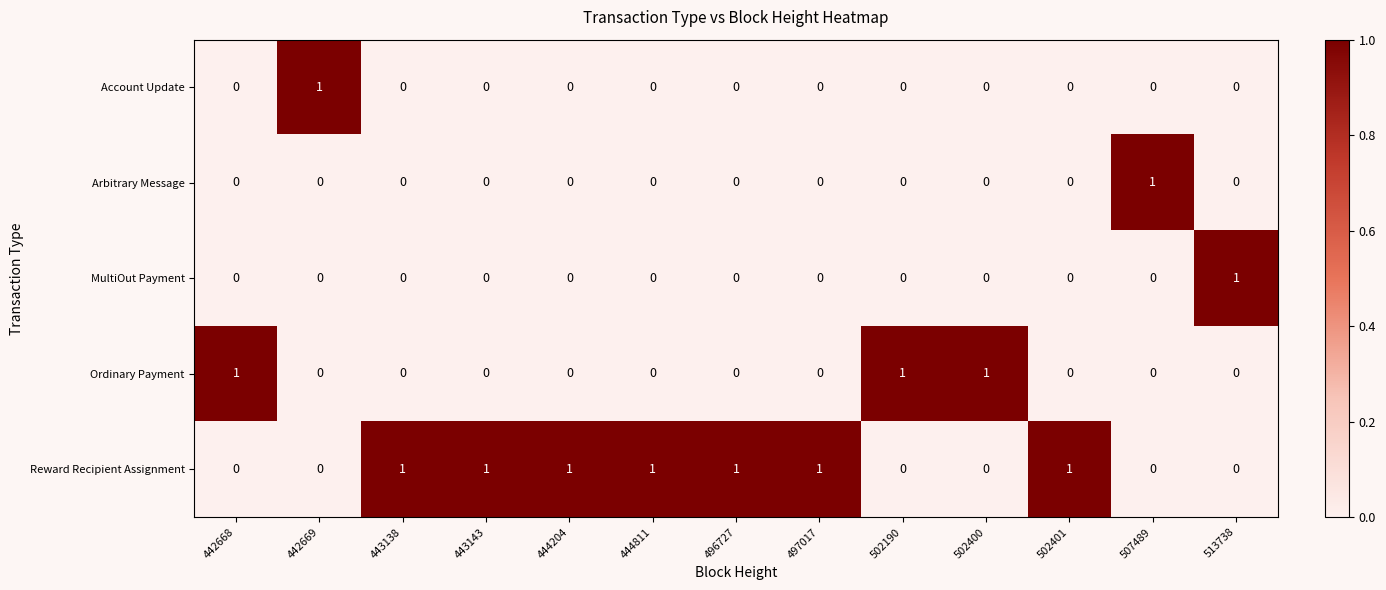

At how many categories does at least one series exceed 0?

13